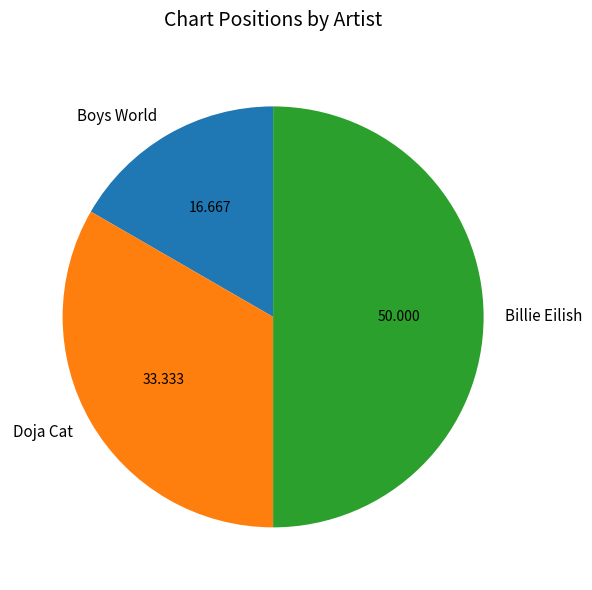

Does Boys World represent more than half of the total?

No